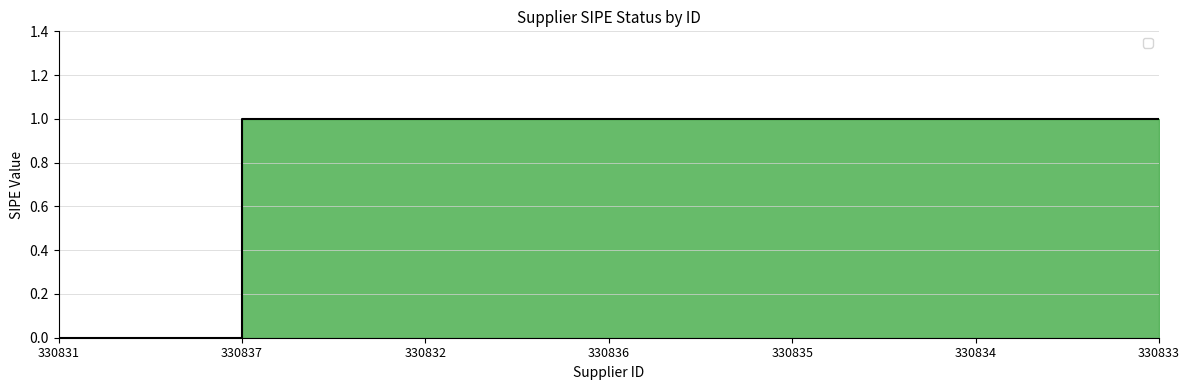

What is the ratio of the value at 330833 to the value at 330832?

1.0